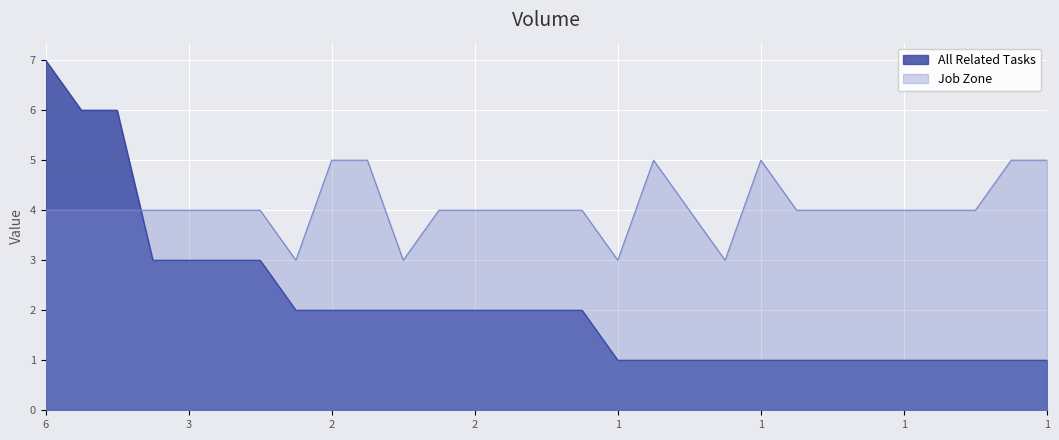

Where is Job Zone nearest to the value 4?

6